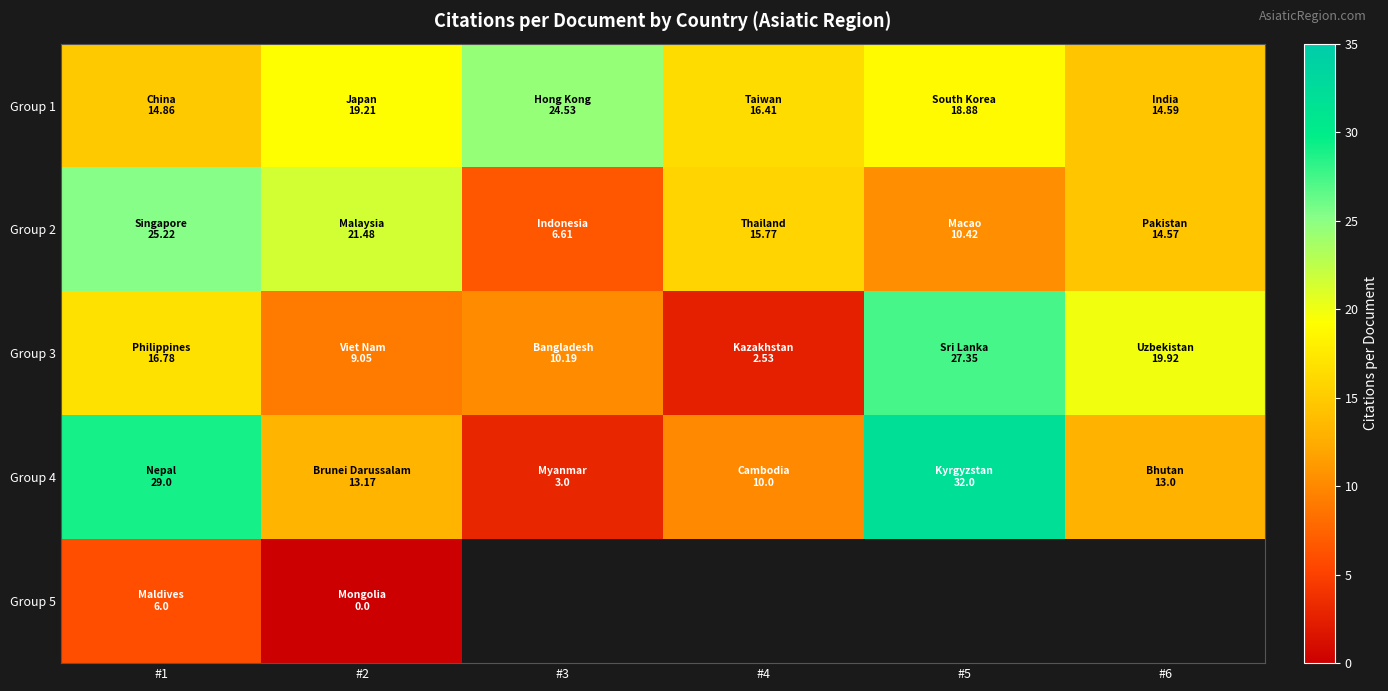

Is the value of Group 4 at #5 greater than the value of Group 2 at #2?

Yes